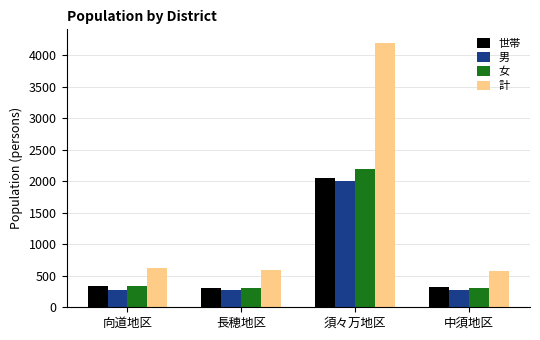

What is the sum of the 計 values at 須々万地区 and 長穂地区?

4795